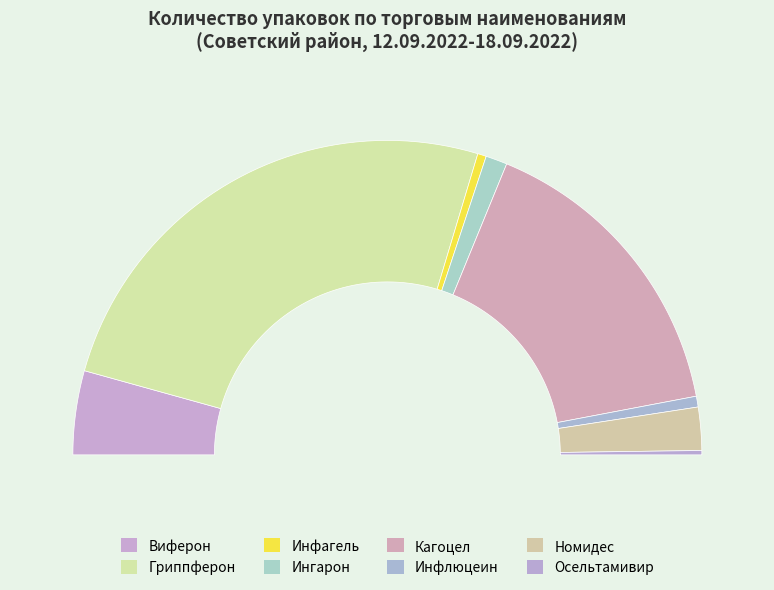

What portion of the pie excludes Осельтамивир?

99.6%